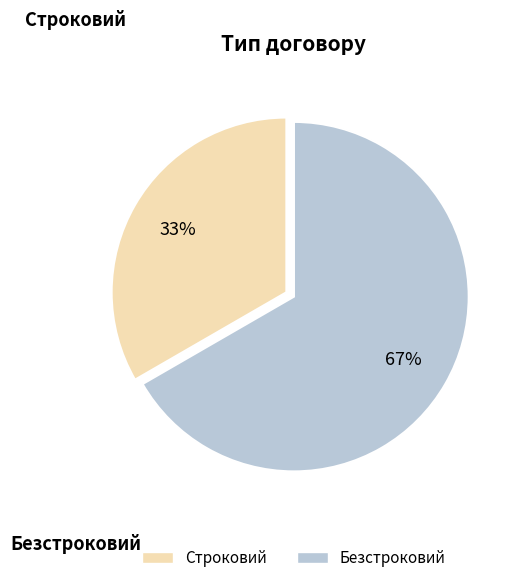

Do Строковий and Безстроковий together represent more than half of the pie?

Yes